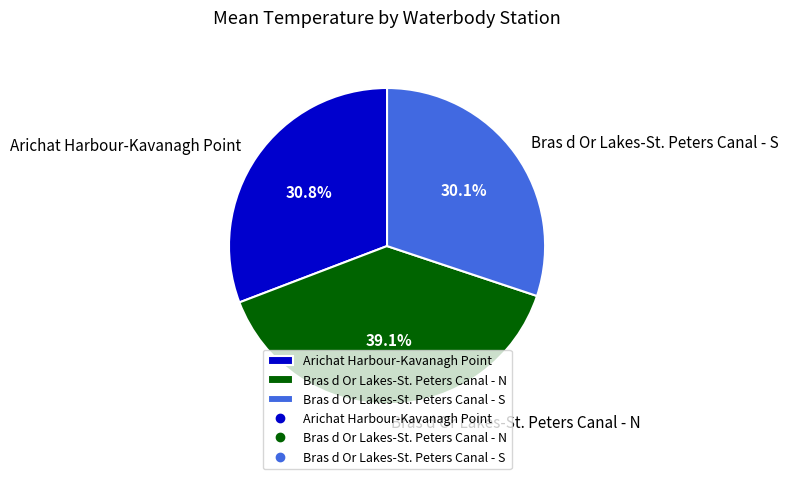

Which category has the biggest portion of the pie?

Bras d Or Lakes-St. Peters Canal - N